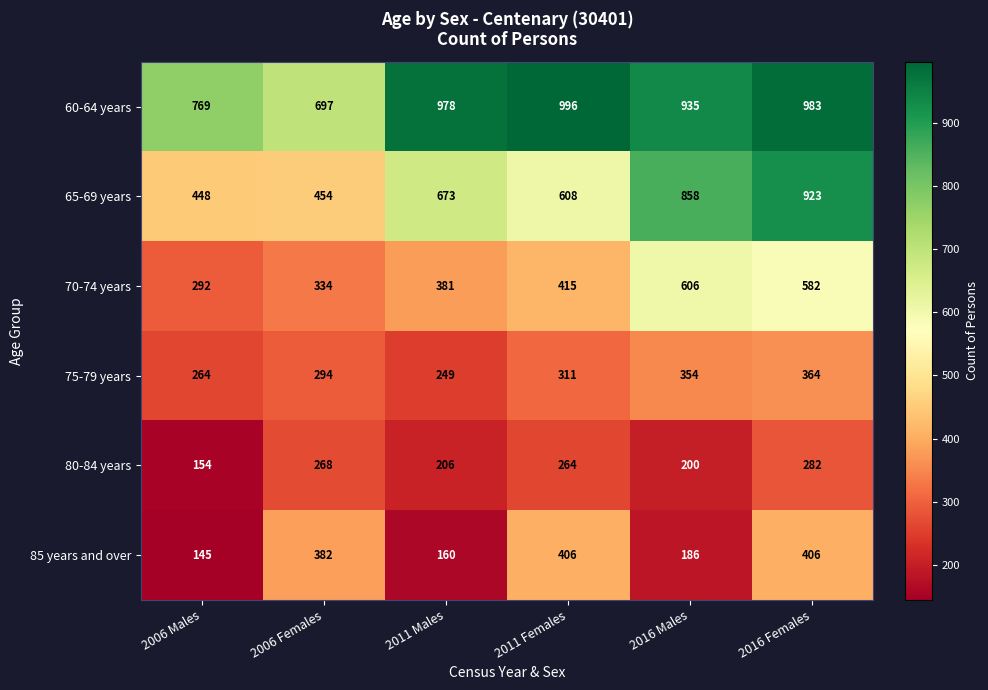

True or false: 65-69 years has a value of 175 at 2006 Males.

False